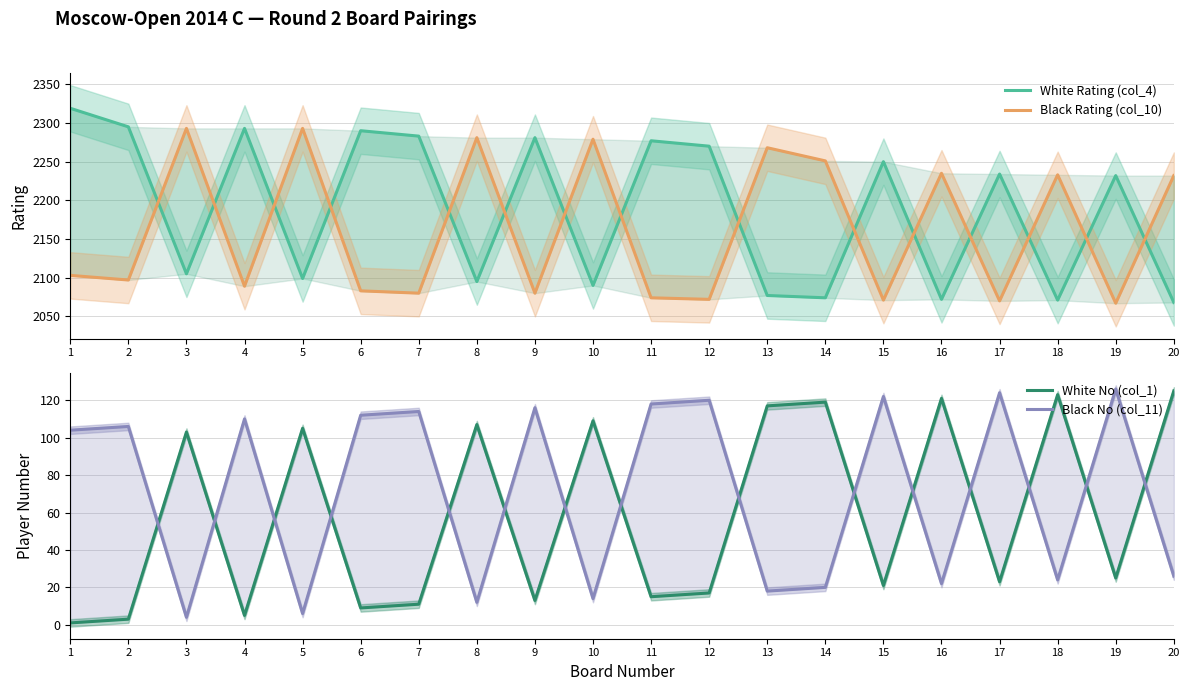

Between 13 and 14, which series saw the biggest shift?

Black Rating (col_10)